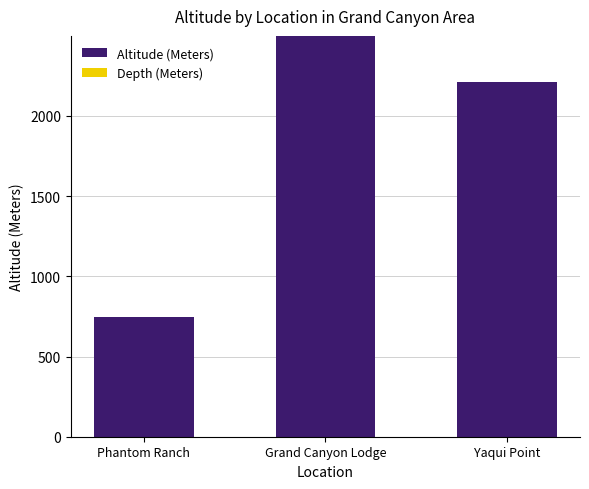

Between Phantom Ranch and Yaqui Point, which is larger?

Yaqui Point